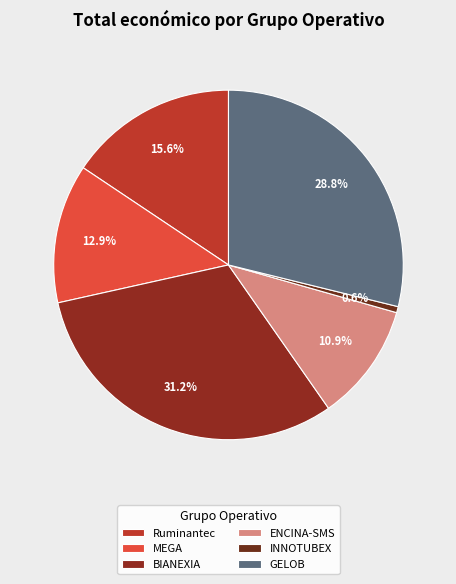

The MEGA slice represents 13% of the pie. True or false?

True